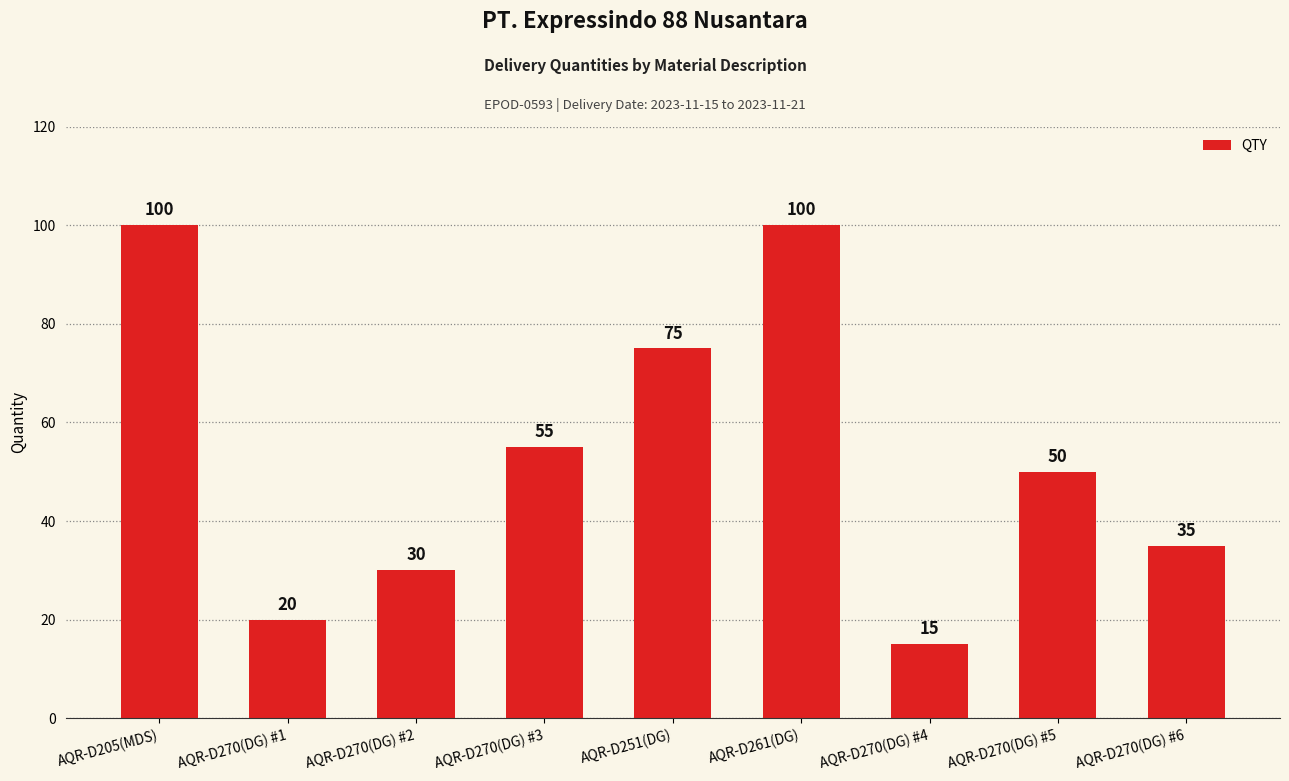

What is the label of the 9th bar from the left?

AQR-D270(DG) #6